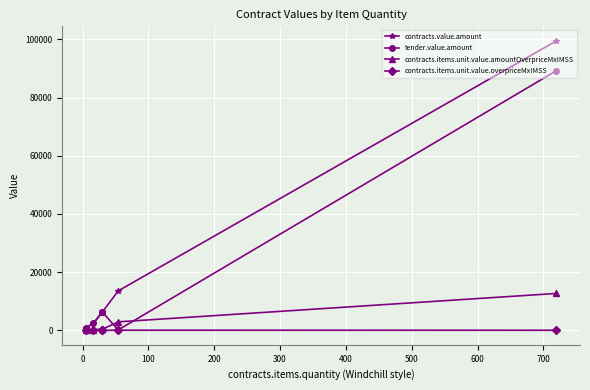

True or false: contracts.items.unit.value.amountOverpriceMxIMSS and contracts.value.amount cross at least once.

False